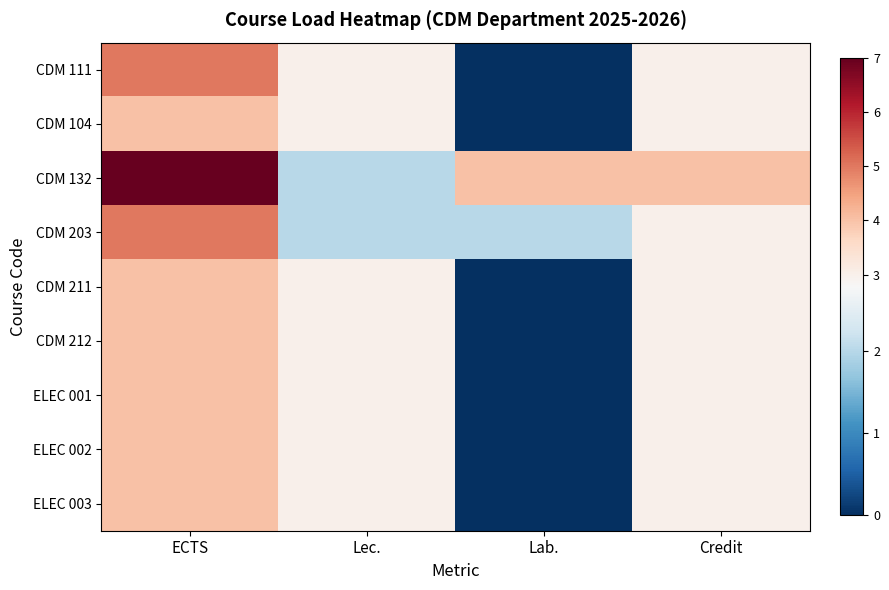

What is the total value across all series at ECTS?

41